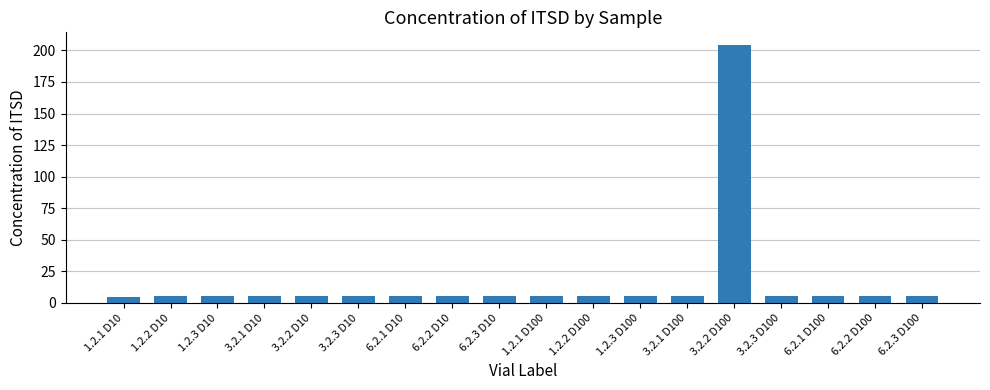

What is the label of the 4th bar from the left?

3.2.1 D10